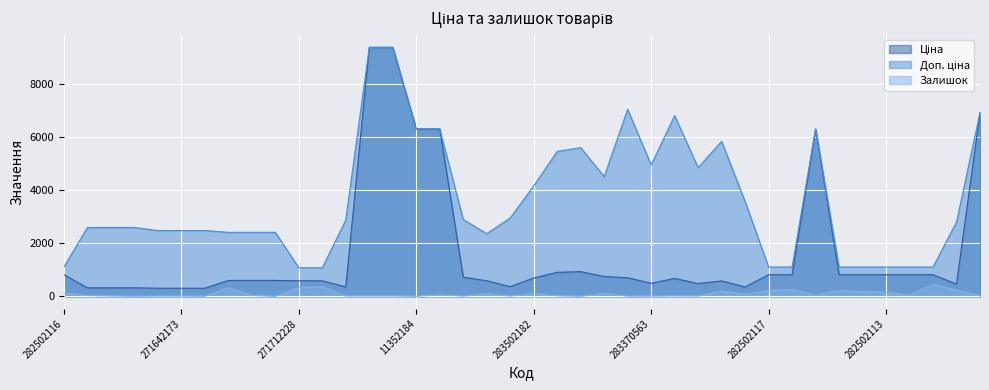

At which label does Доп. ціна reach its minimum?

271712228